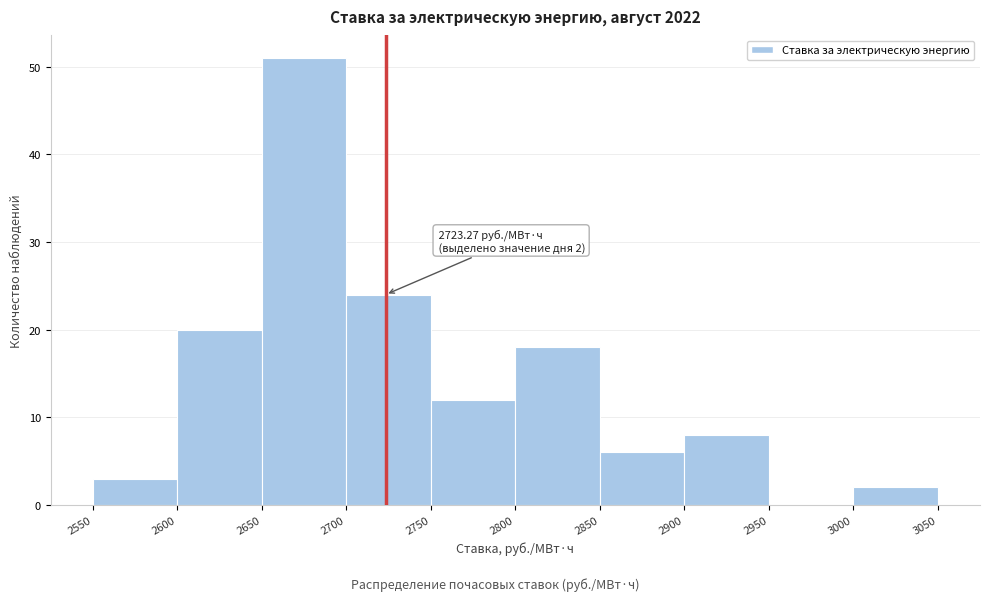

Which range on the x-axis has the tallest bar?

2650 to 2700